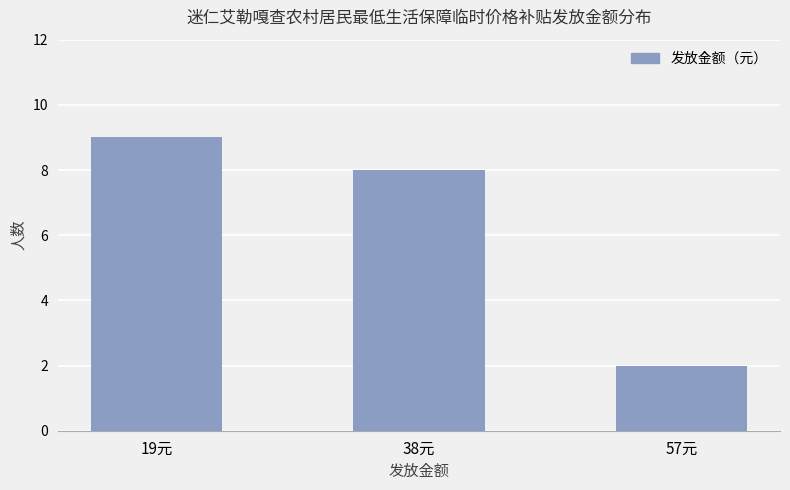

Rank the categories by value from highest to lowest.

19元, 38元, 57元